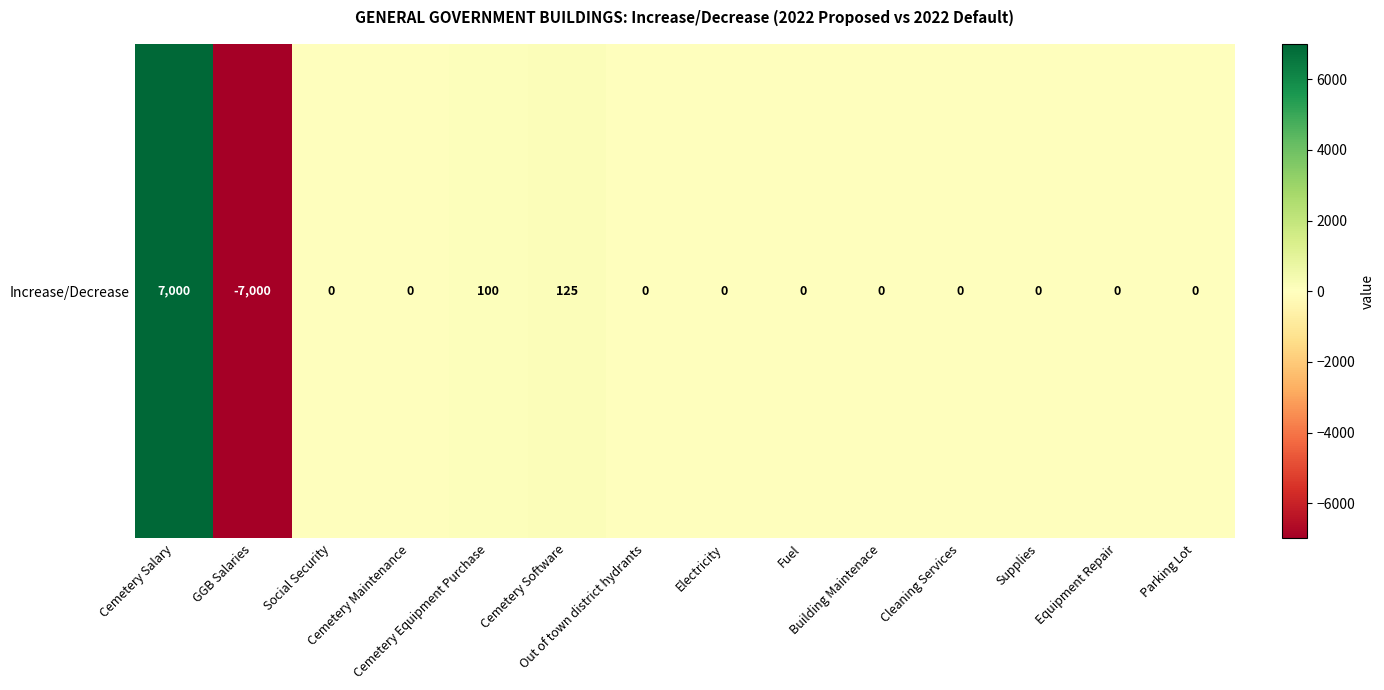

Reading right to left, transcribe all the data shown in this chart.

0	0	0	0	0	0	0	0	125	100	0	0	-7000	7000